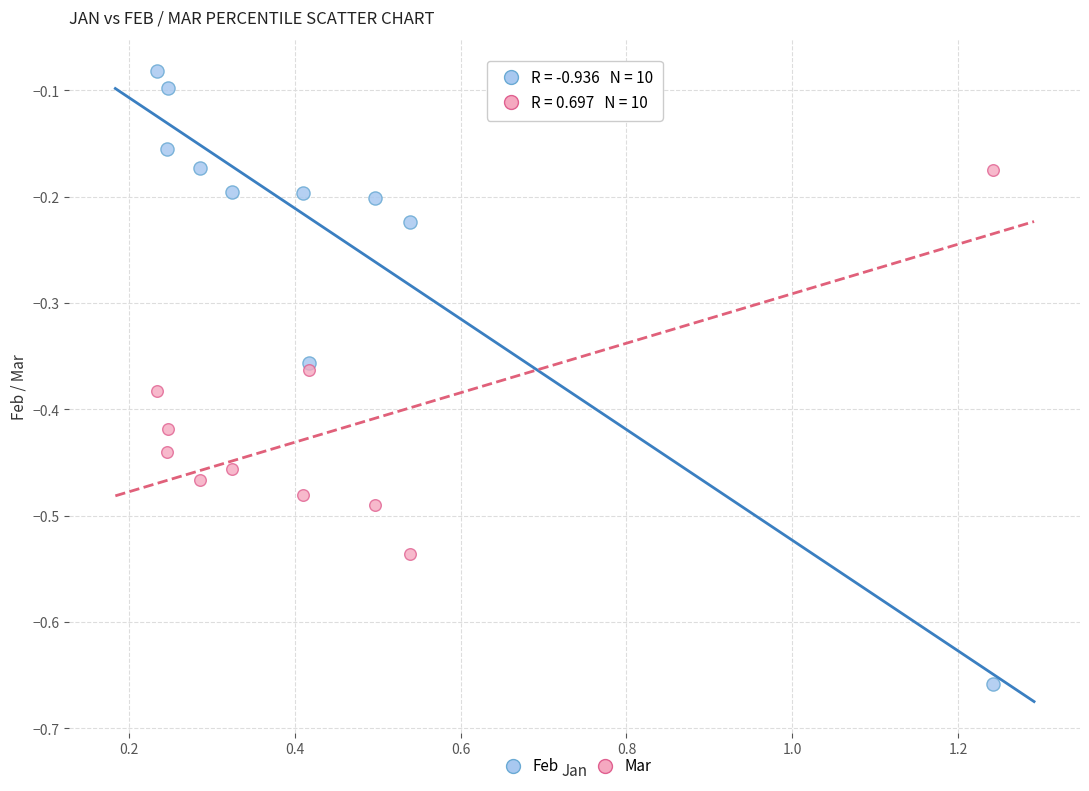

Across all data points, what is the range of X values (max minus min)?

1.0